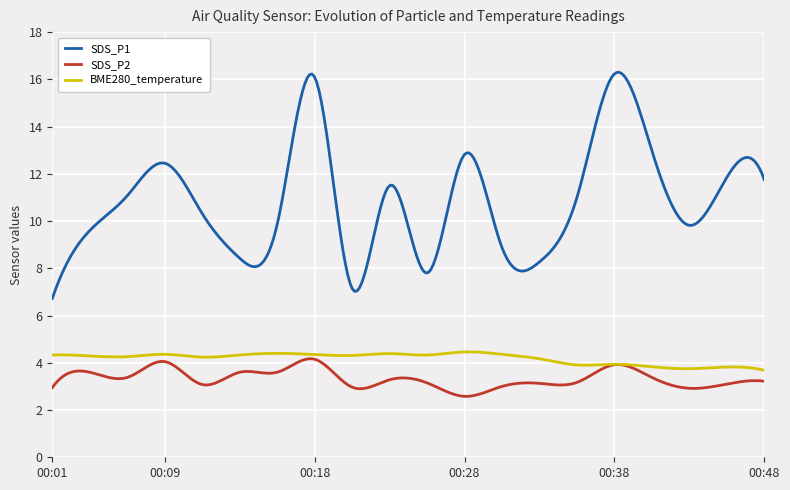

True or false: SDS_P2 and SDS_P1 intersect in this chart.

False